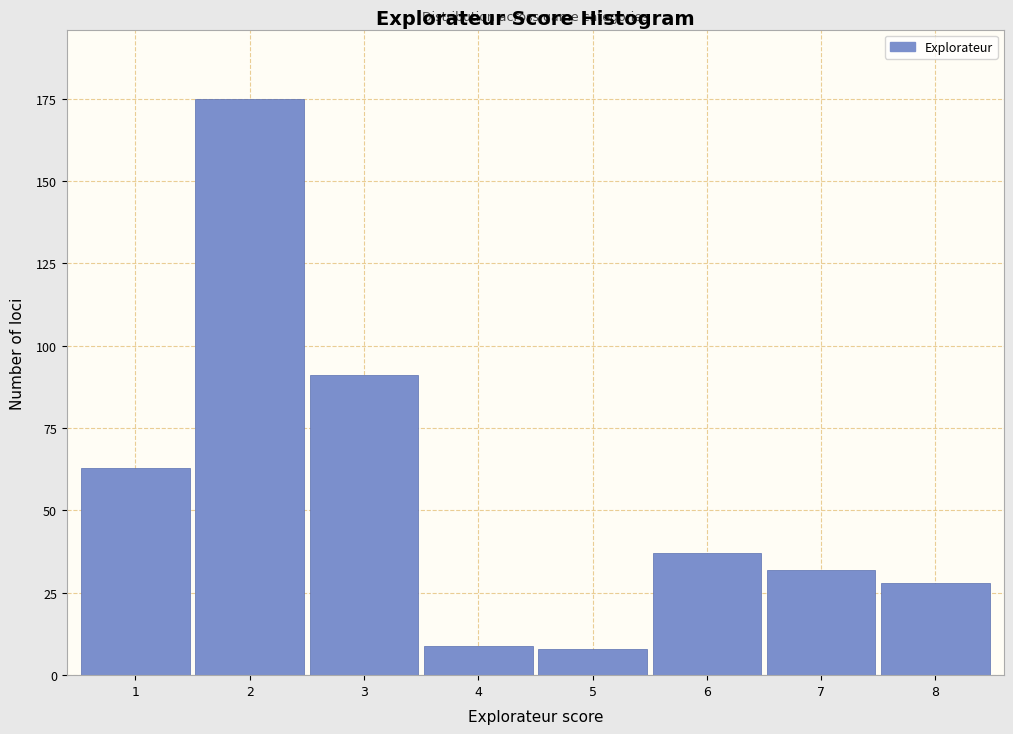

Reading left to right, transcribe all the data shown in this chart.

63	175	91	9	8	37	32	28